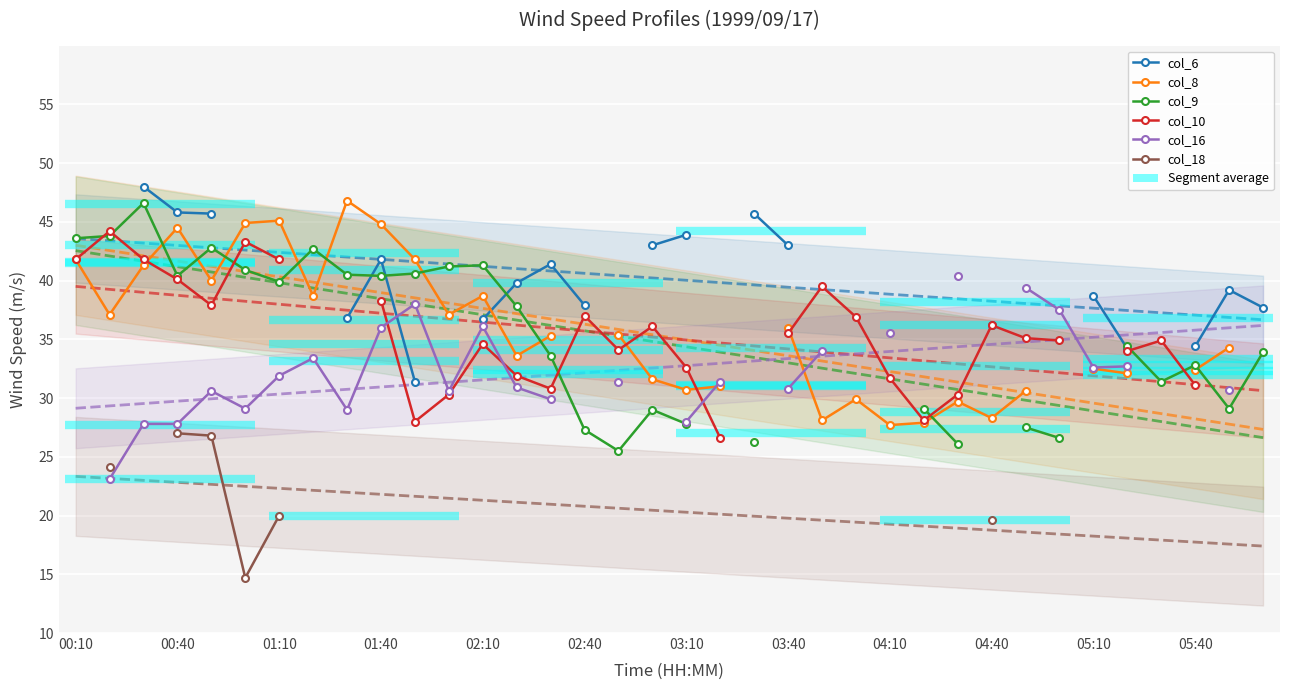

The col_6 series shows 11.6 at 01:10. True or false?

False